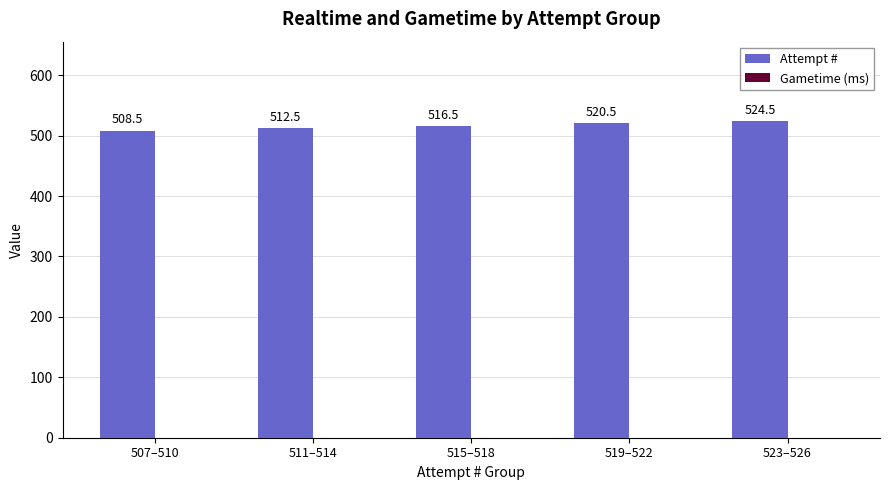

Are the bars horizontal?

No